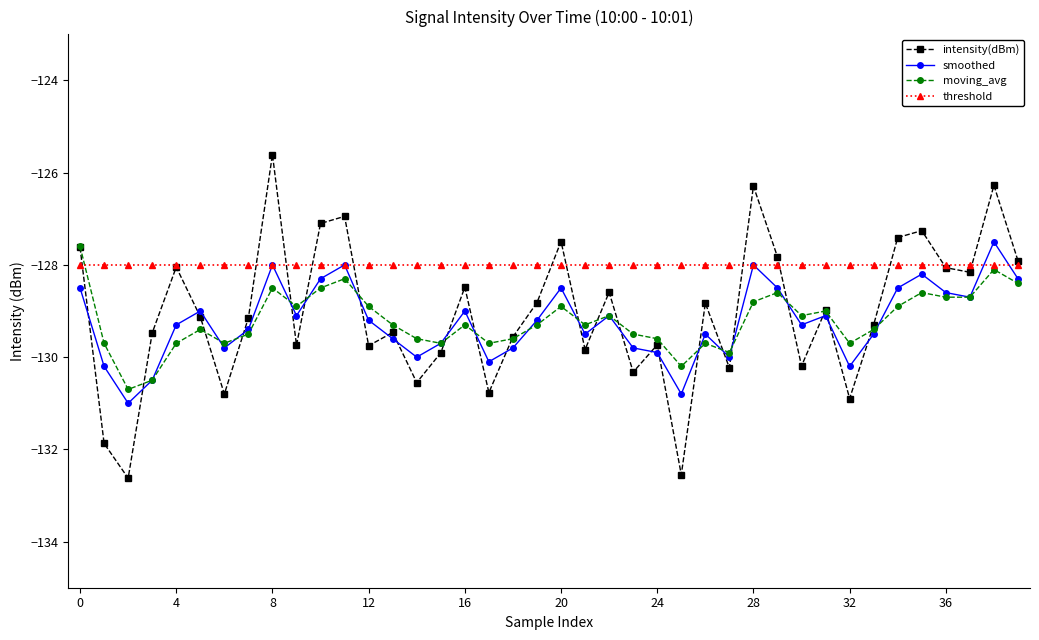

Which series has the largest range (max minus min)?

intensity(dBm)